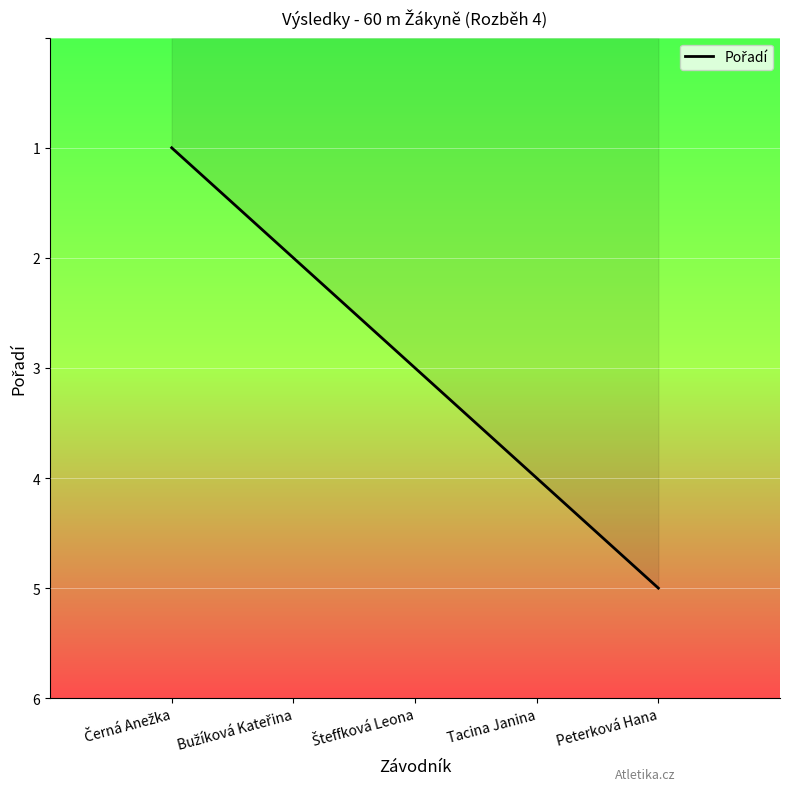

What position from the left is Bužíková Kateřina?

2